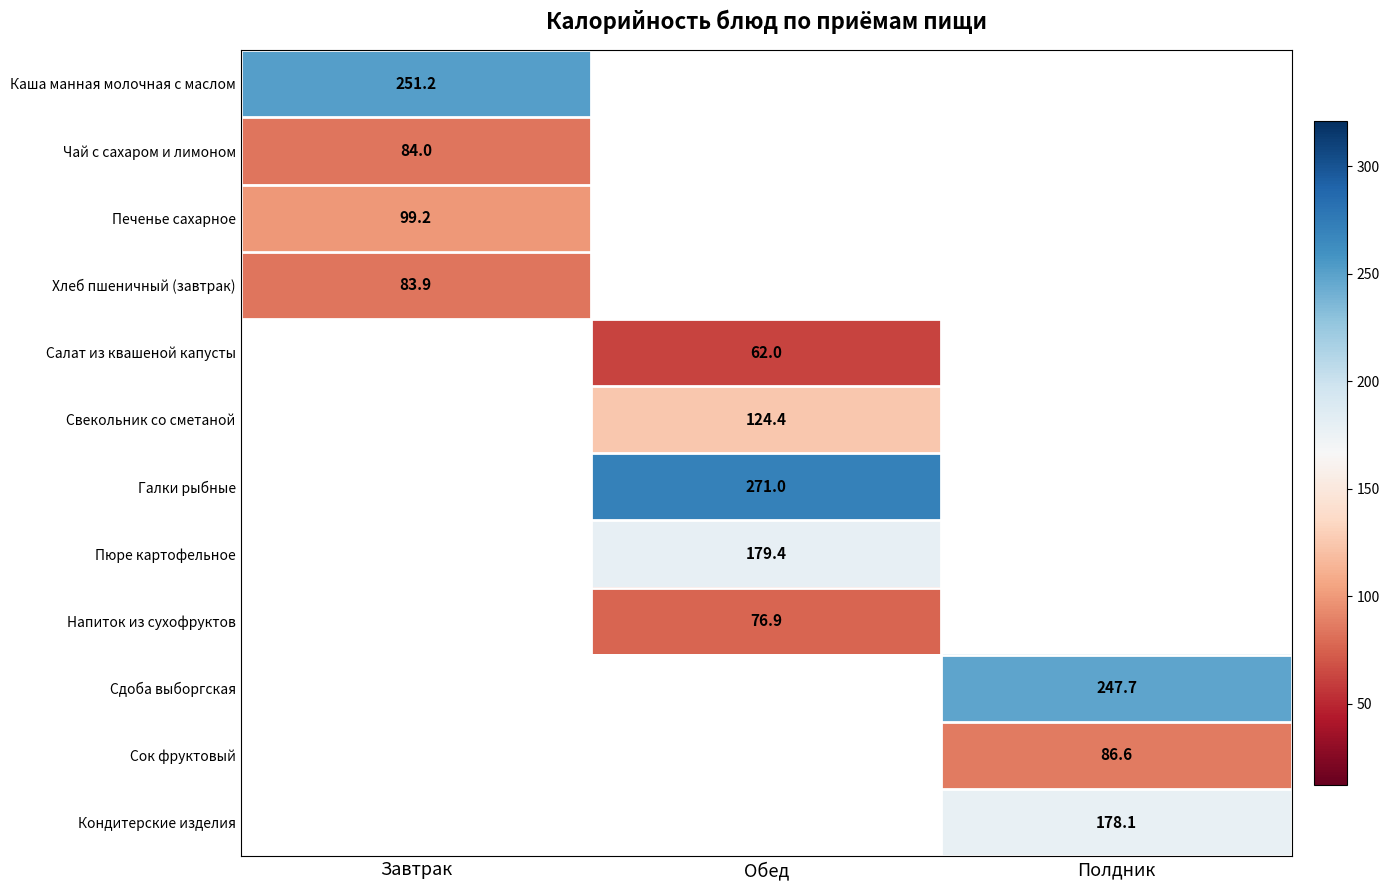

How many categories are shown in the chart?

3